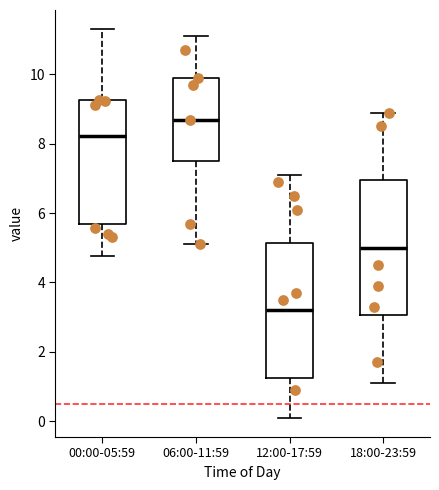

Where is the lower edge of the box for 18:00-23:59 on the y-axis? The values are not printed on the chart, so give them approximately, as read against the axis.

3.0